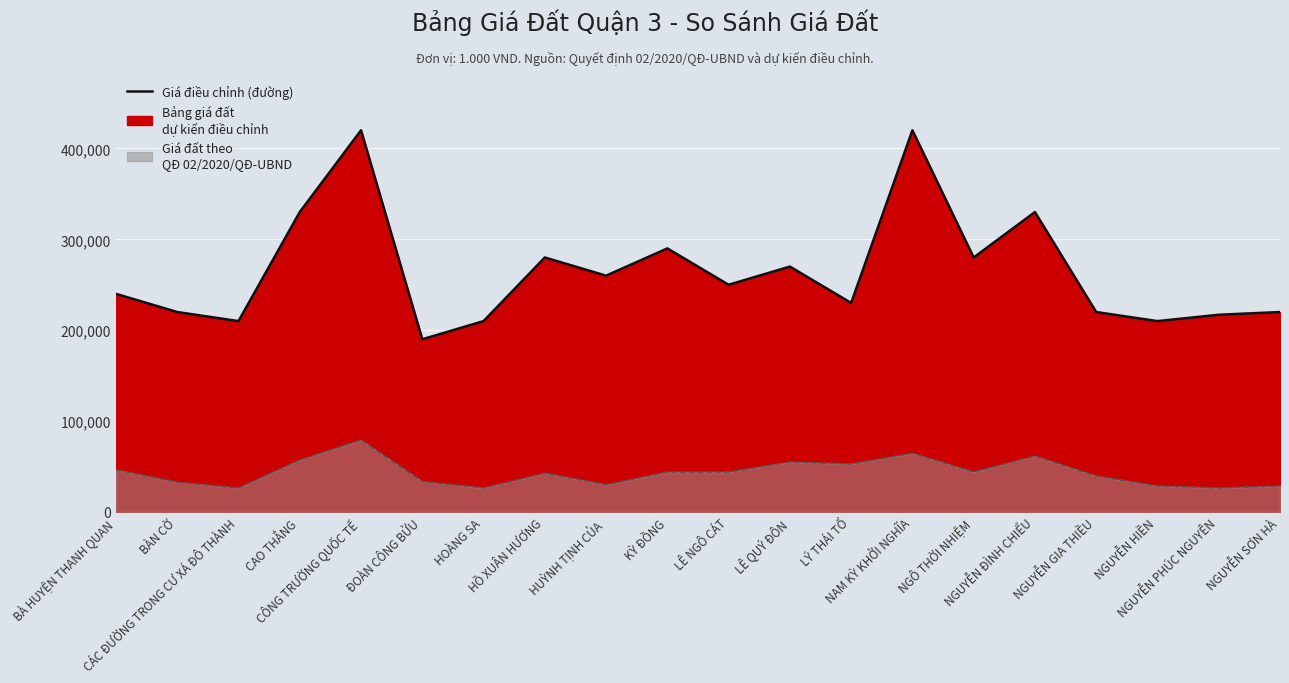

What is the difference between the maximum and minimum values in the Bảng giá đất dự kiến điều chỉnh series?

230000